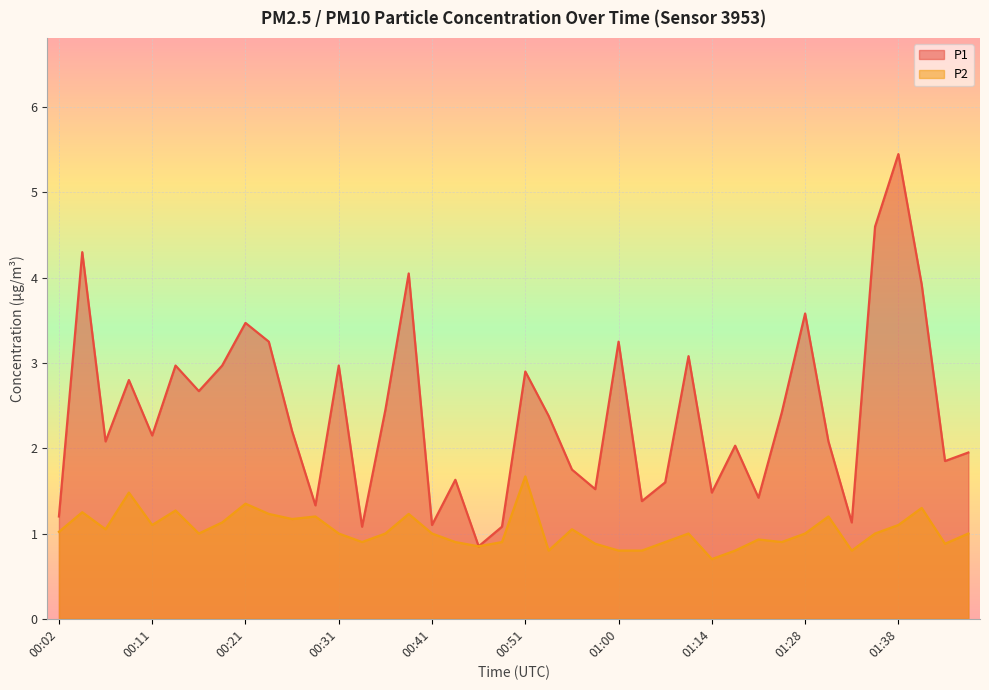

How many distinct data groups are displayed?

2